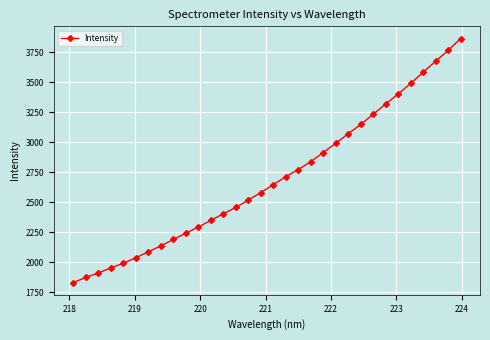

What is the value of the 31st point from the left?

3764.8